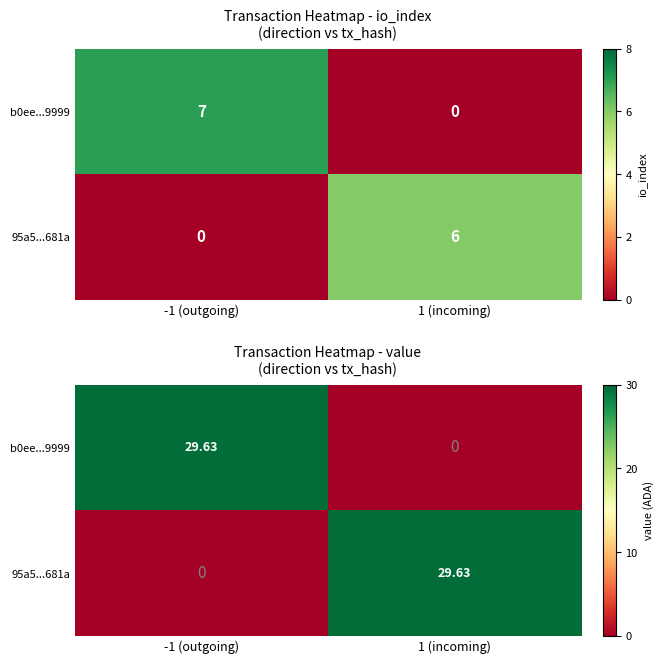

How many values in the 95a5...681a series are below 29?

1